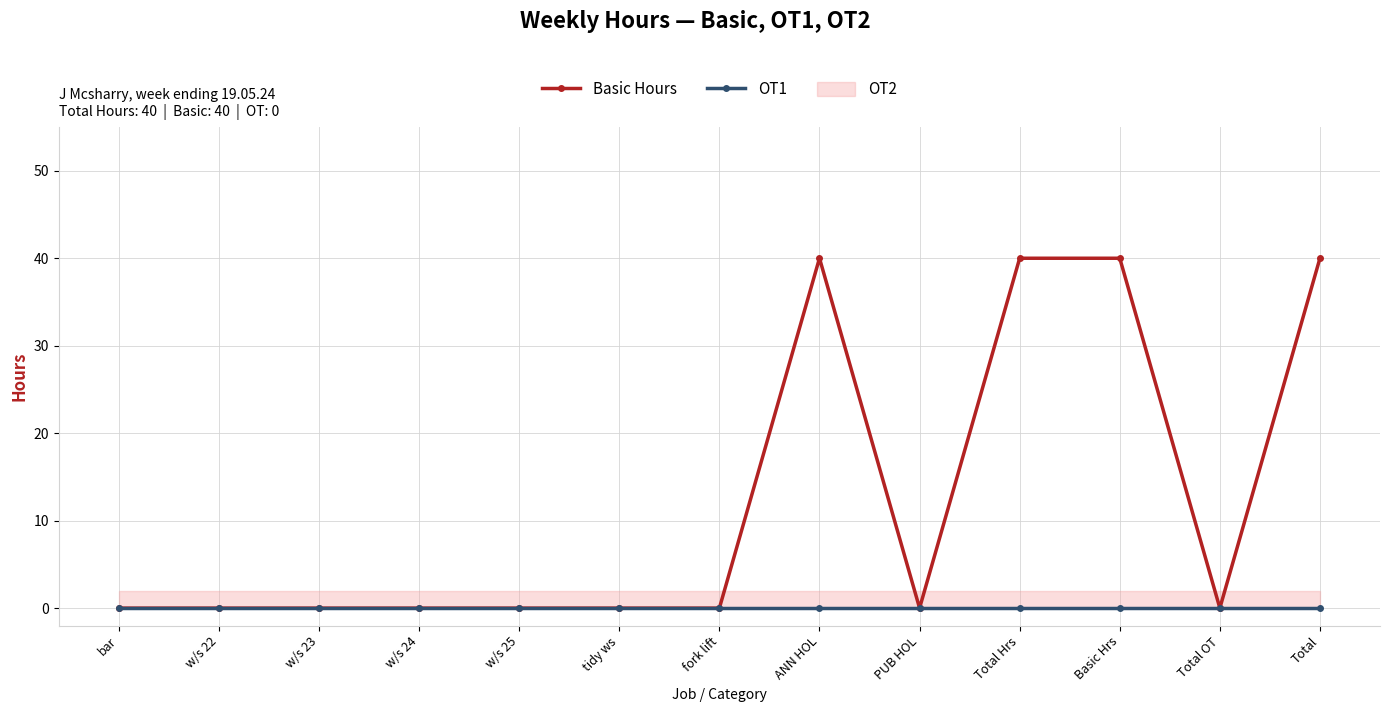

At which category does the chart reach its minimum across all series?

bar